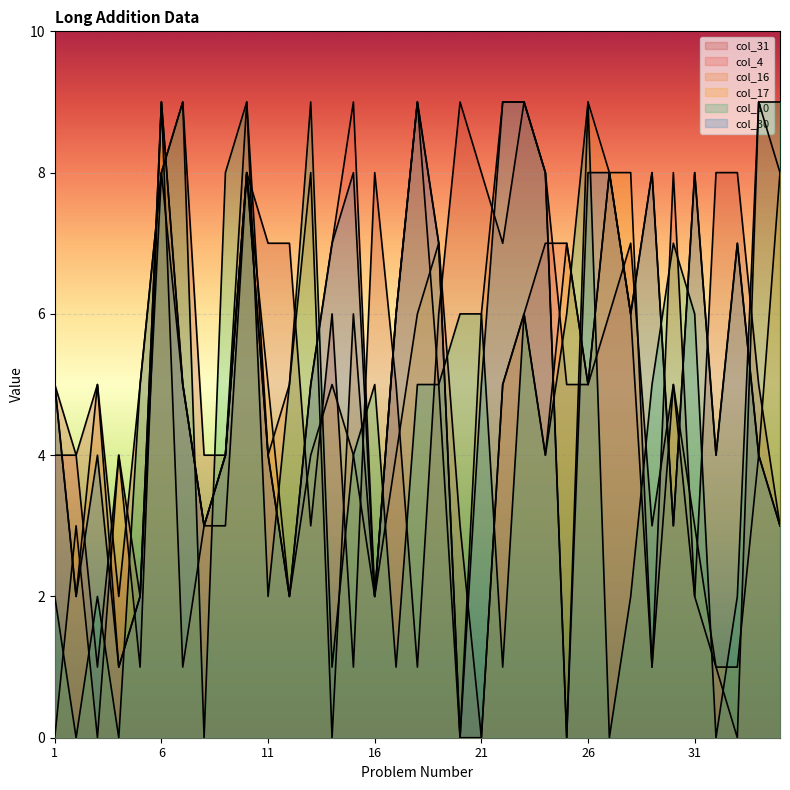

List the series in order of their peak value, lowest first.

col_31, col_4, col_16, col_17, col_10, col_30